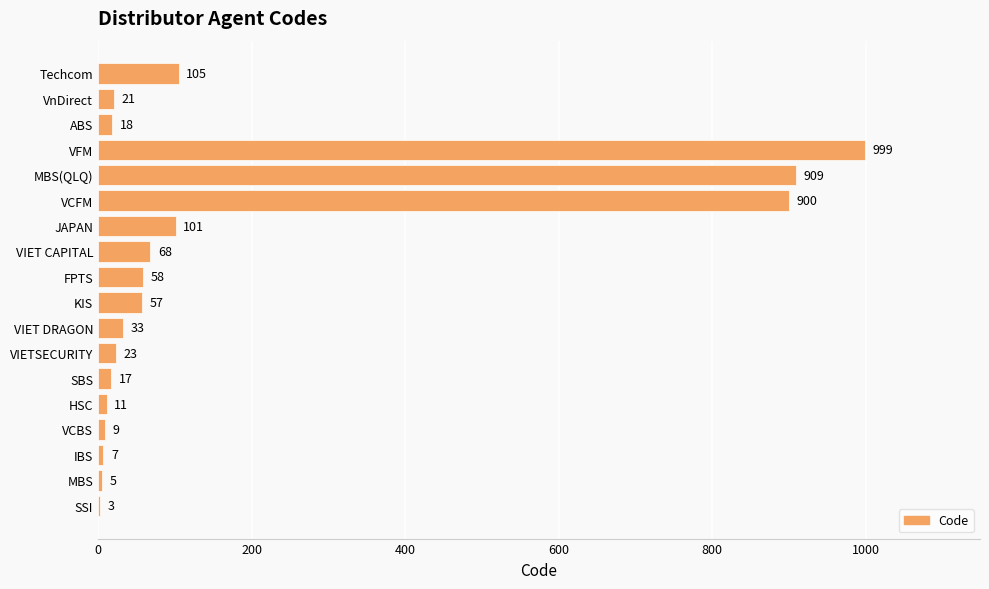

At which label is the value closest to 501?

Techcom